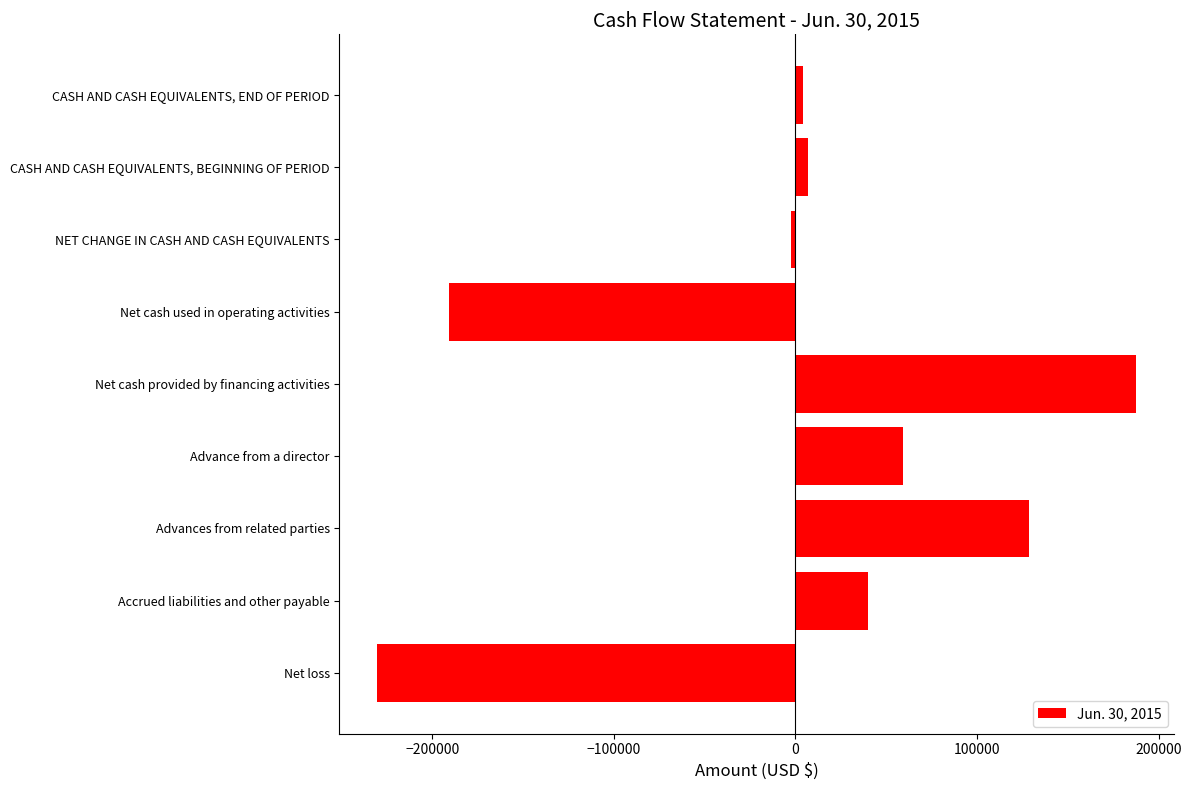

Reading bottom to top, transcribe all the data shown in this chart.

-230244	39736	128808	59044	187852	-190508	-2656	6946	4290